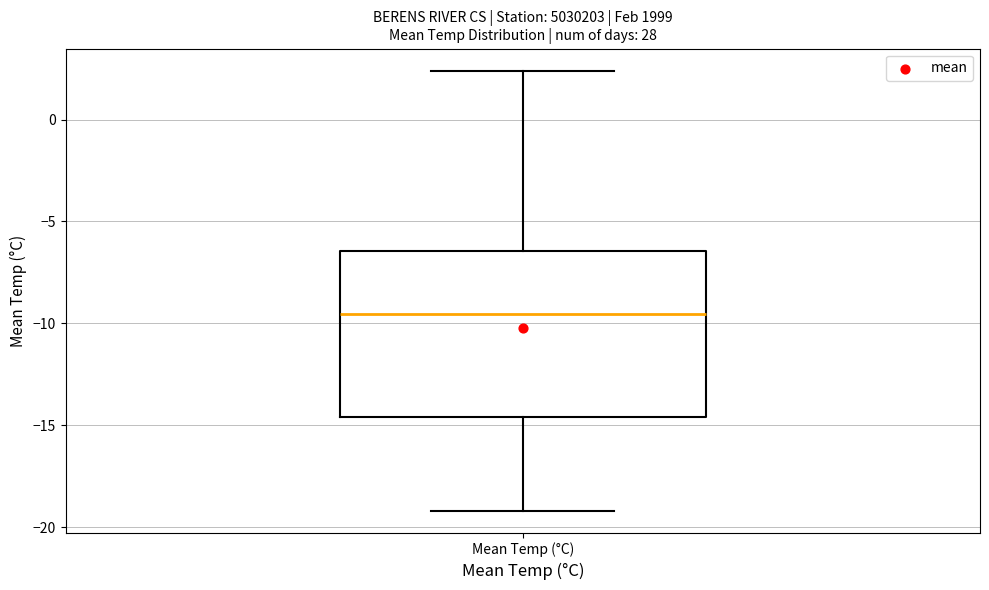

Transcribe this box plot: give where the median line is, the range the box spans, and where the two whiskers end, as read against the y-axis. The values are not printed on the chart, so give them approximately, as read against the axis.

median -9.5, box -14.5 to -6.5, whiskers -19.0 to 2.5